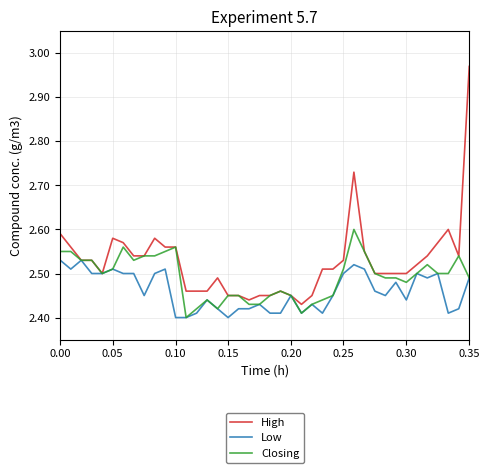

Which series has the widest spread of values?

High